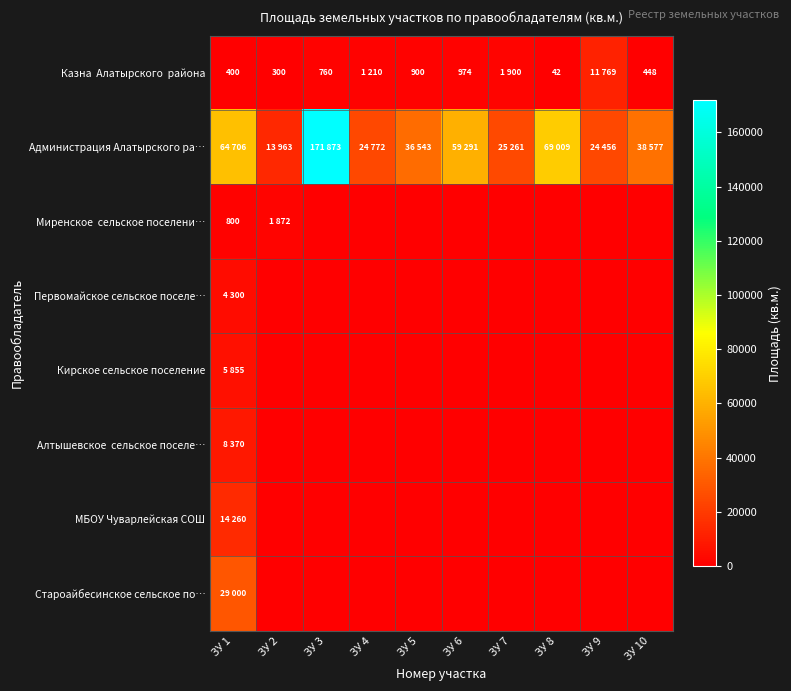

The value of Казна Алатырского района at ЗУ 7 is 1136. True or false?

False